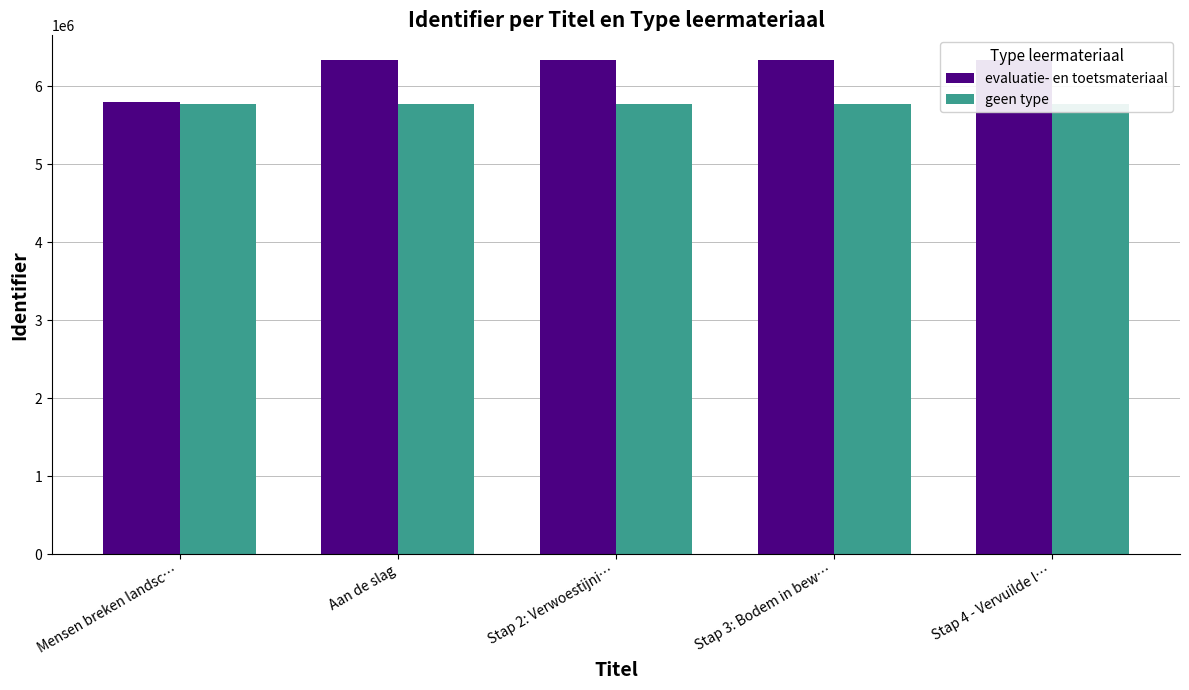

What are all the series names shown in the legend?

evaluatie- en toetsmateriaal, geen type